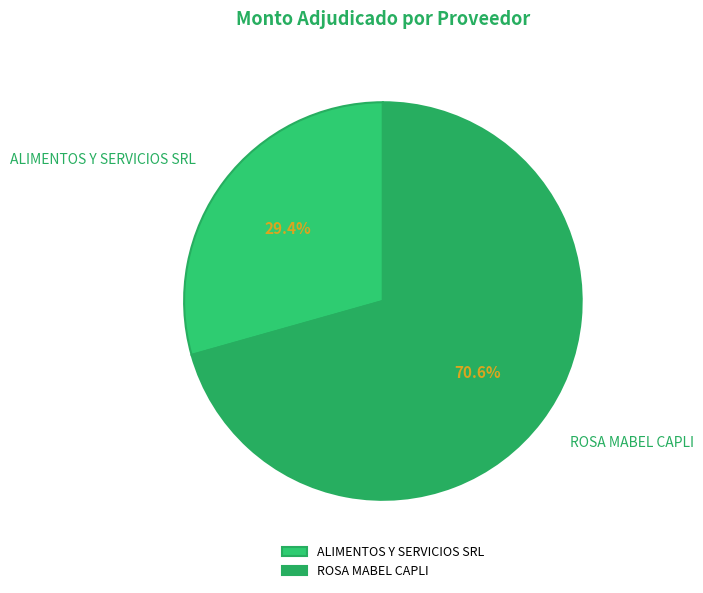

What is the largest slice in the pie chart?

ROSA MABEL CAPLI